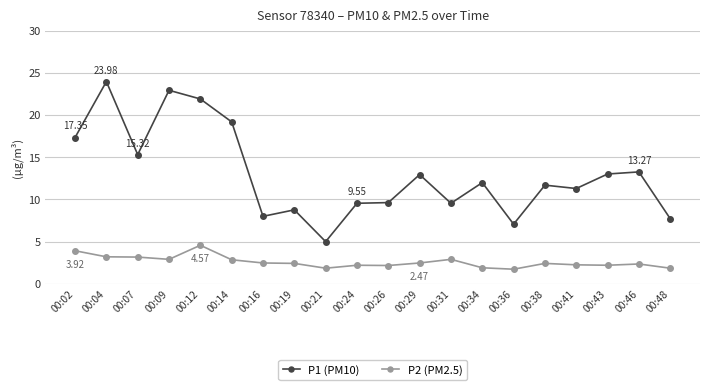

True or false: P1 (PM10) has a value of 19.4 at 00:41.

False